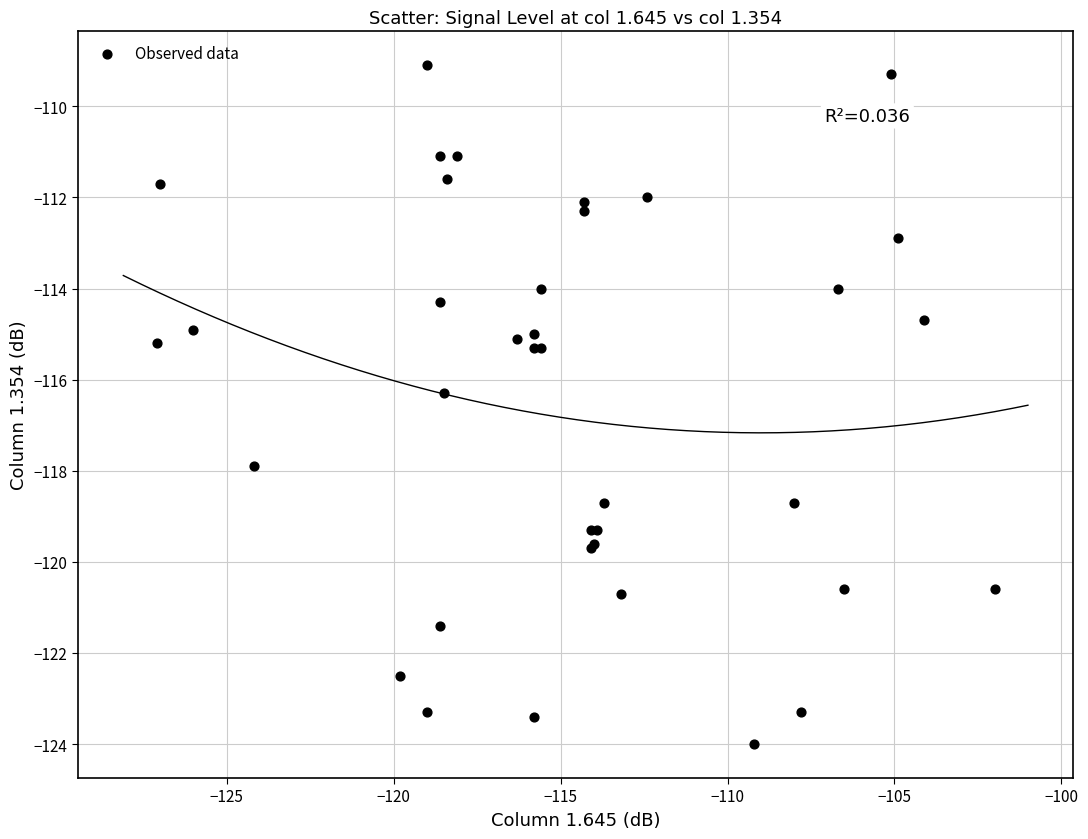

What Y value in the scatter plot is closest to -116?

-116.3